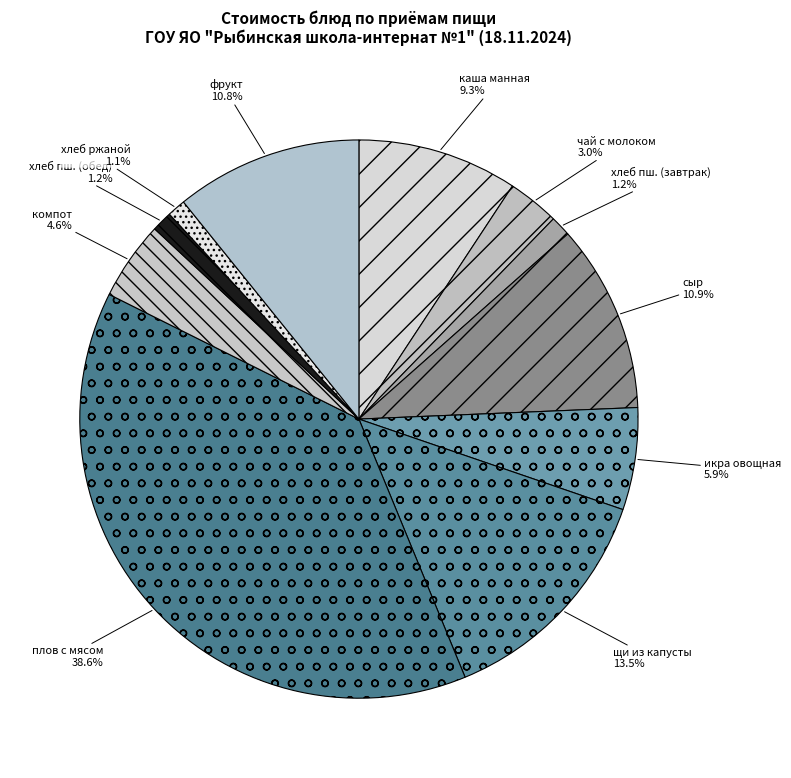

How many segments does this pie chart have?

11